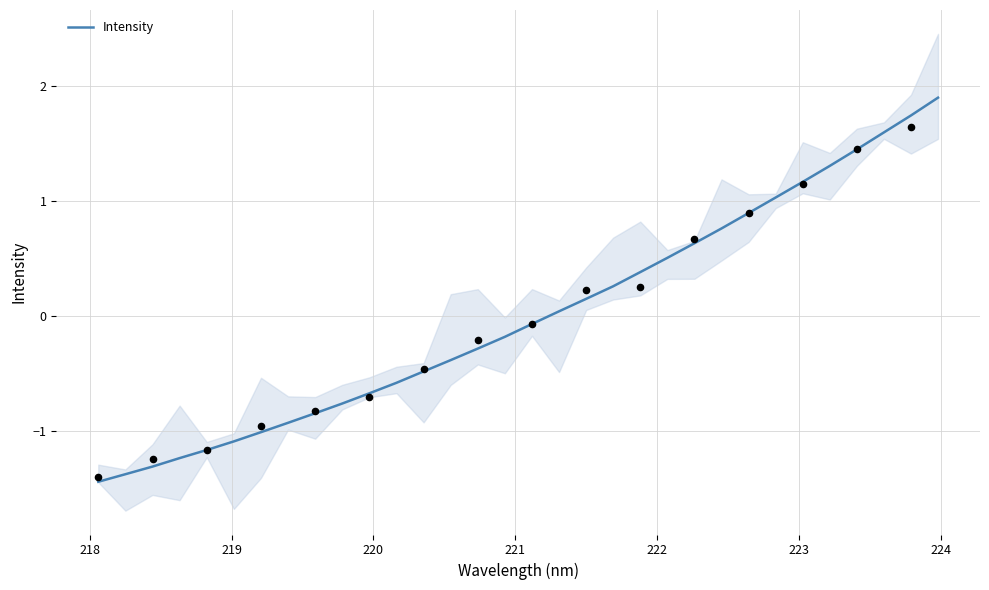

What is the highest value of the Intensity series?

1.9